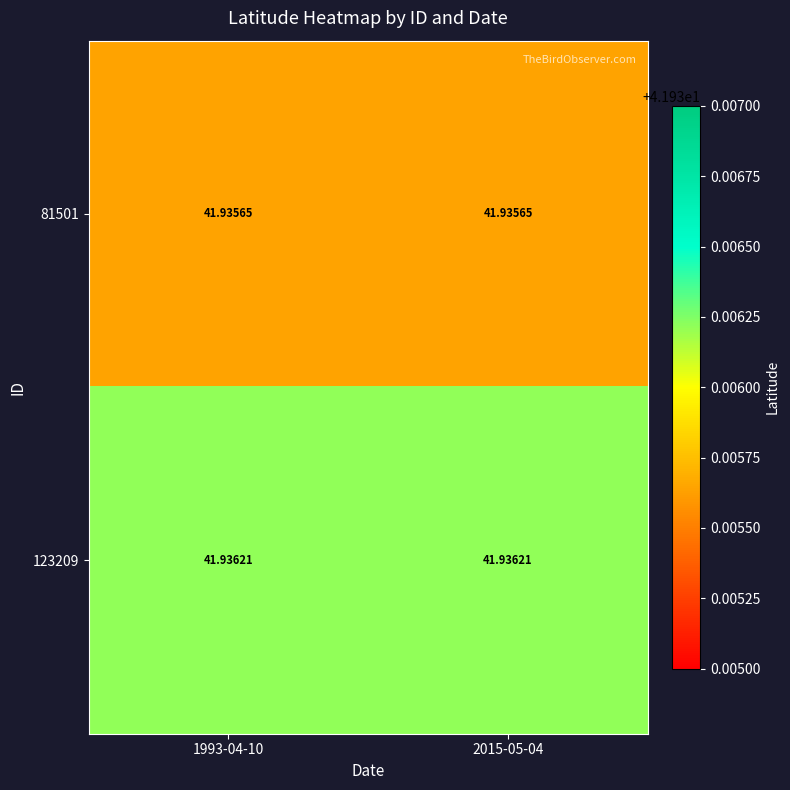

Is the value of 81501 at 1993-04-10 greater than the value of 123209 at 1993-04-10?

No